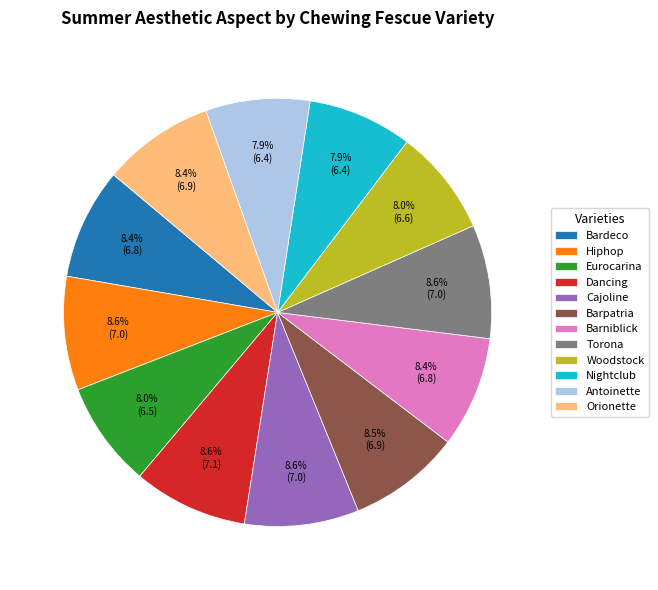

To the nearest percent, what portion does Torona represent?

9%